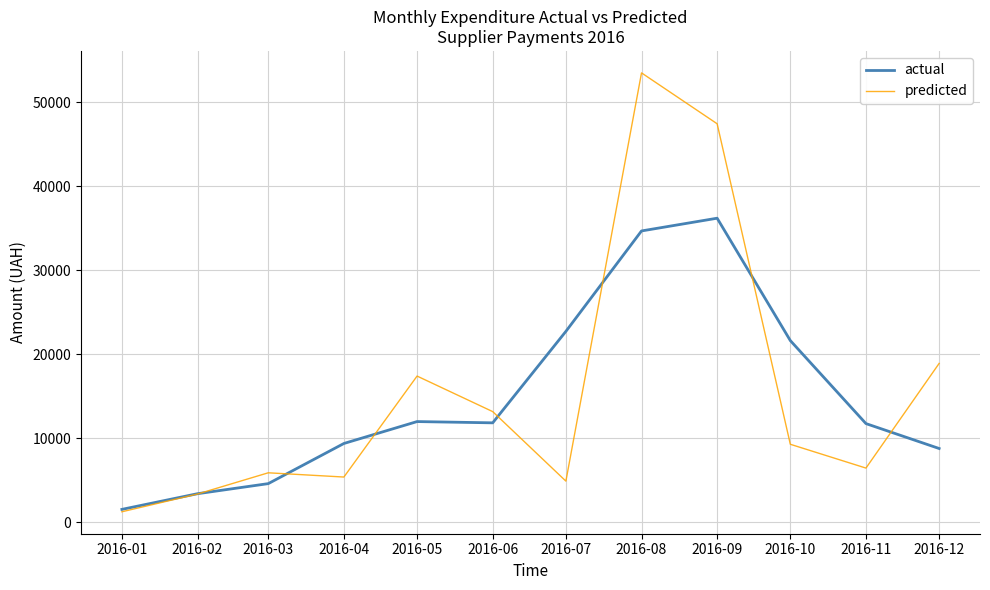

Where is the first local minimum for actual?

2016-06